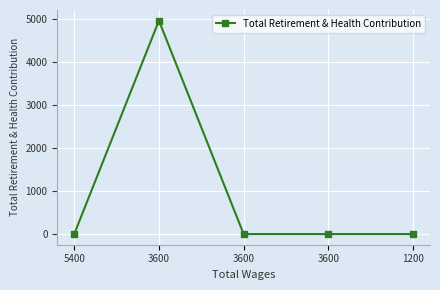

The value at 3600 is 3041. True or false?

False